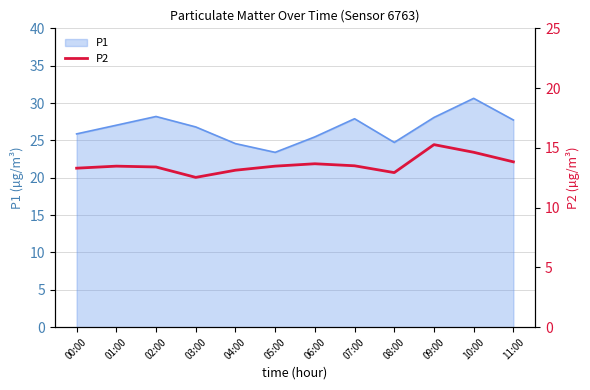

Is it true that P1 equals 27.0 at 01:00?

True